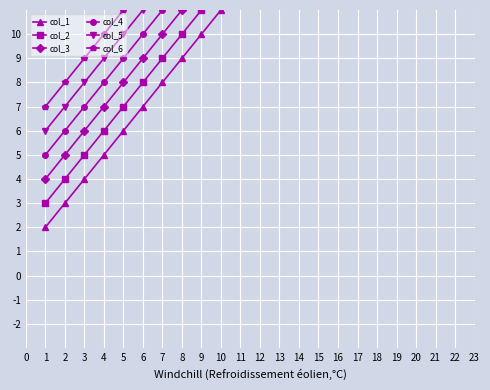

What is the maximum value shown in the chart?

25